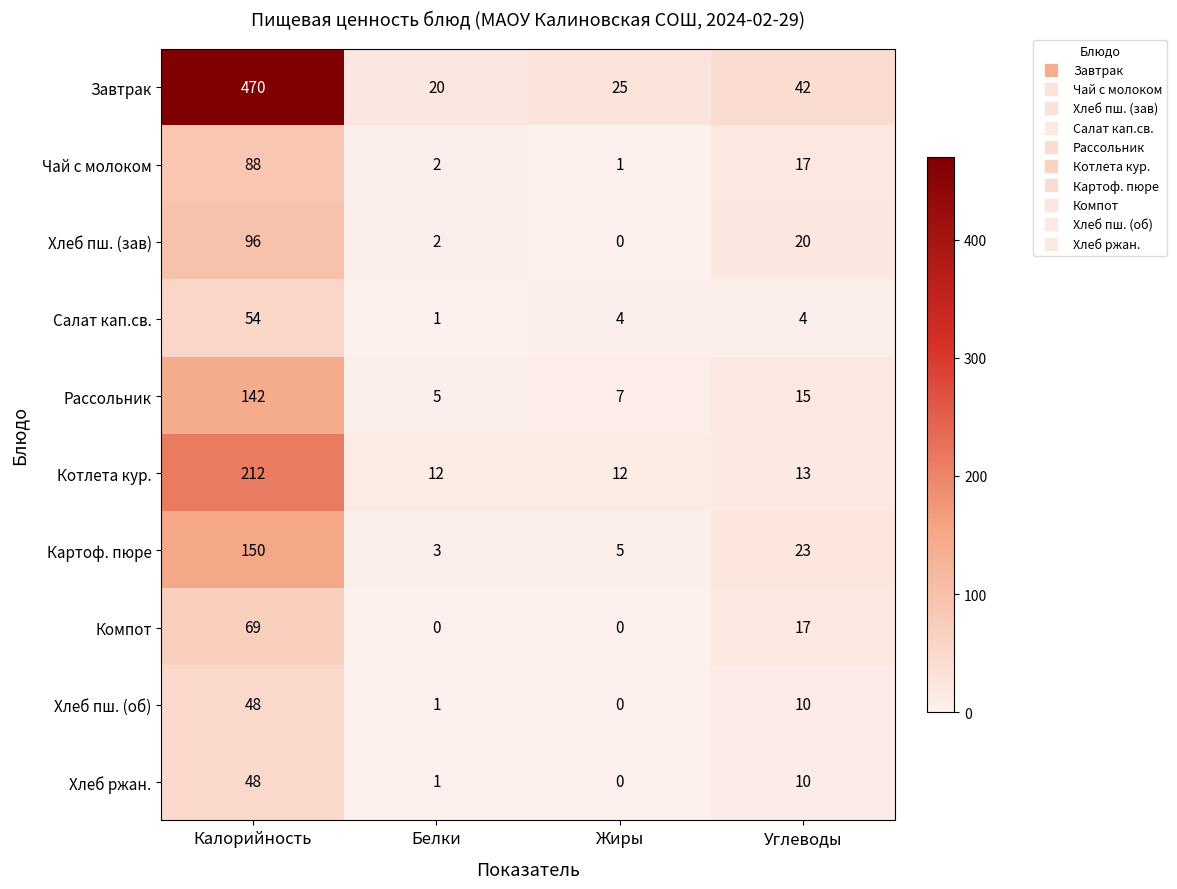

Which series has the largest total across all categories?

Завтрак